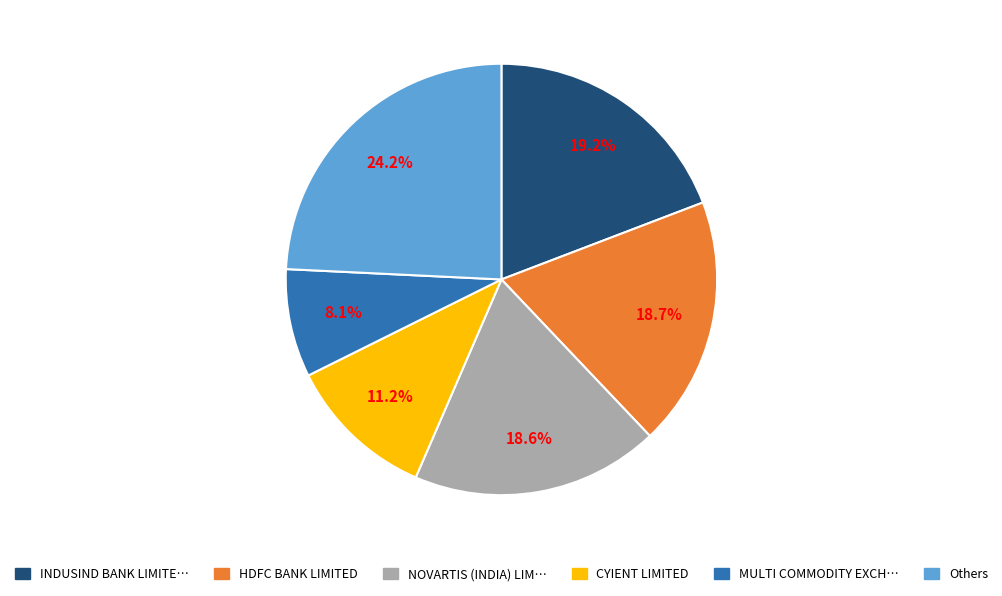

How many slices are in this pie chart?

6